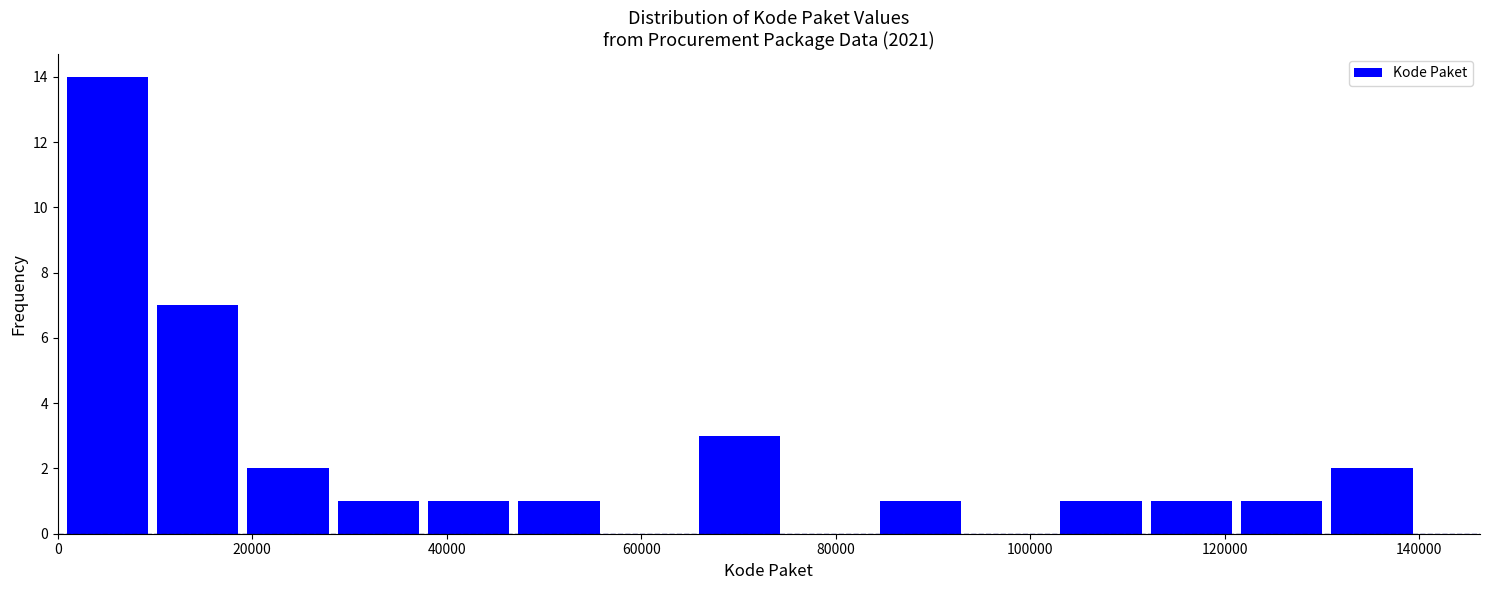

Over which range of the x-axis is the bar tallest?

0 to 10000